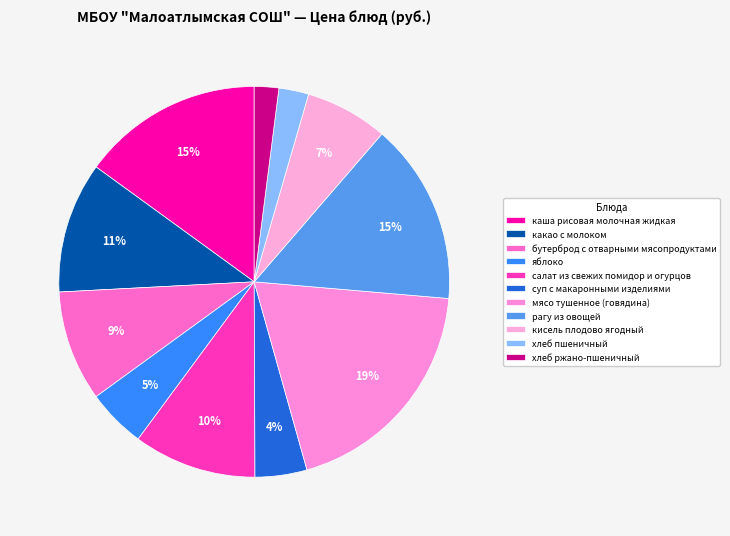

How many segments does this pie chart have?

11